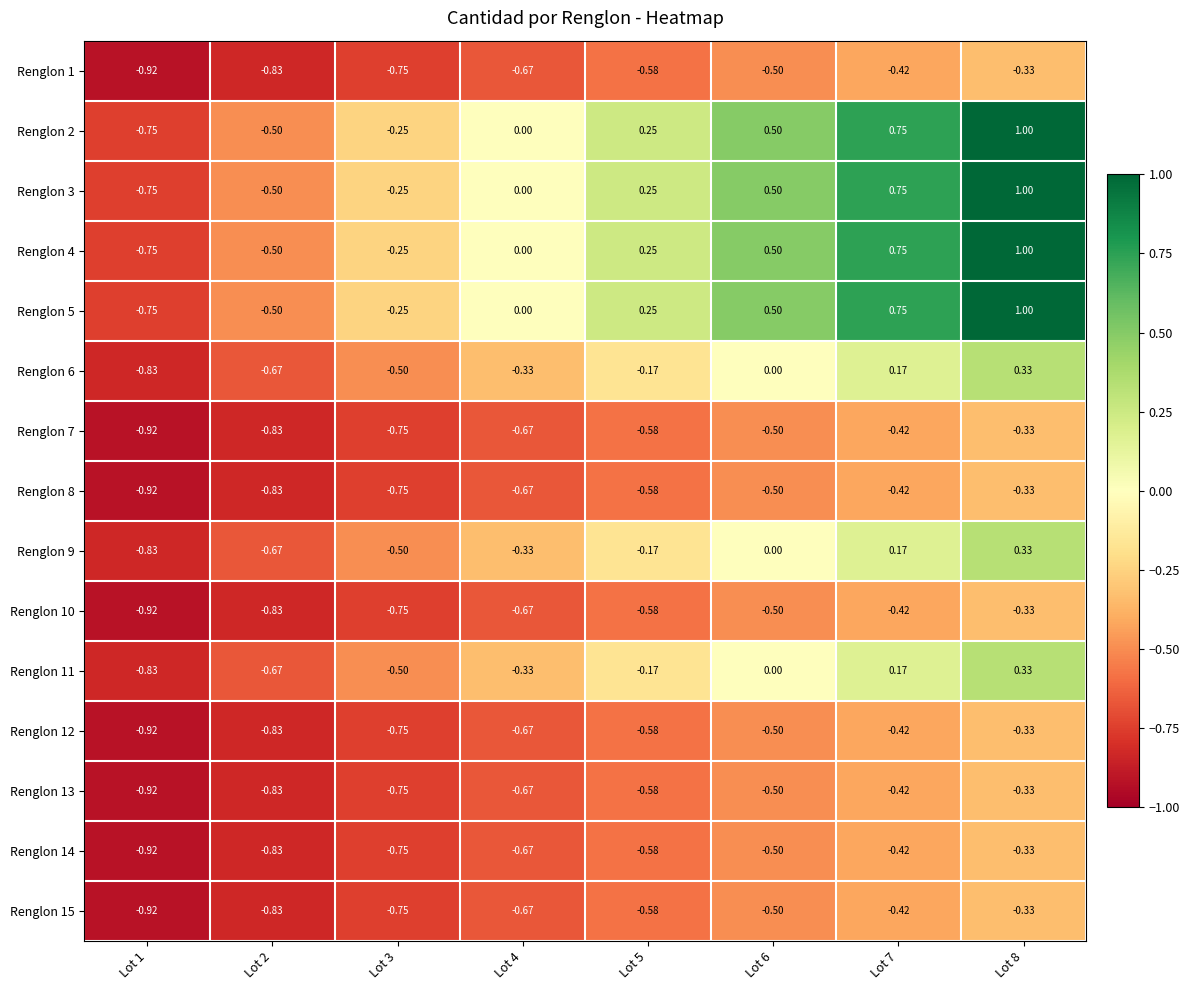

Is the value of Renglon 7 at Lot 6 greater than the value of Renglon 12 at Lot 4?

Yes